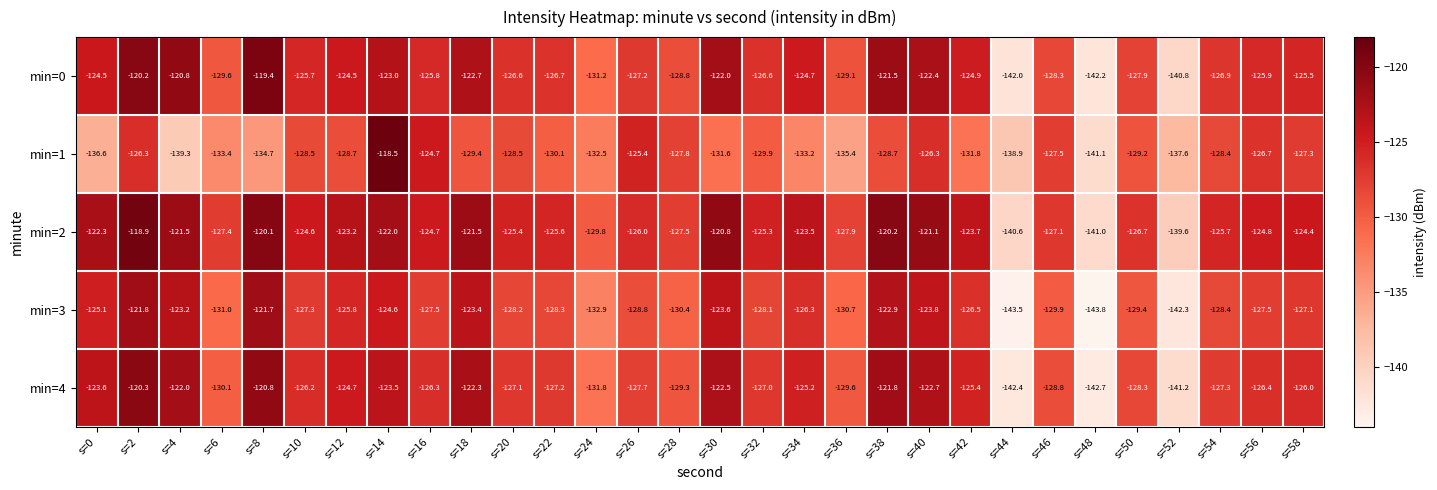

Which series changed the most between s=6 and s=16?

min=1